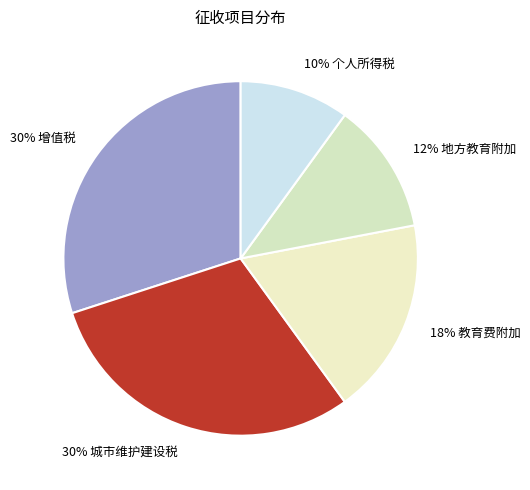

What is the smallest slice in the pie chart?

个人所得税